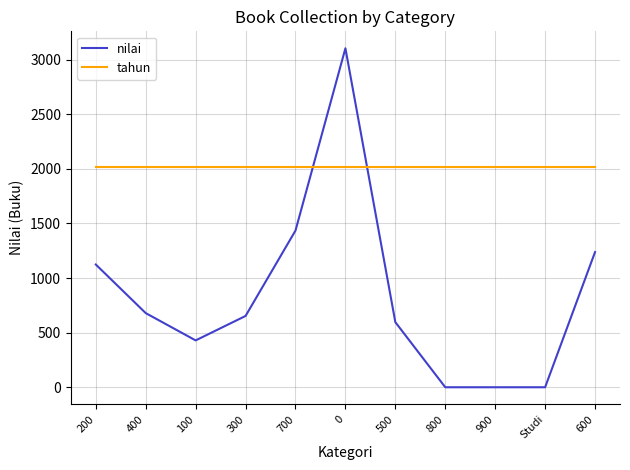

How many intersections are there between tahun and nilai?

2